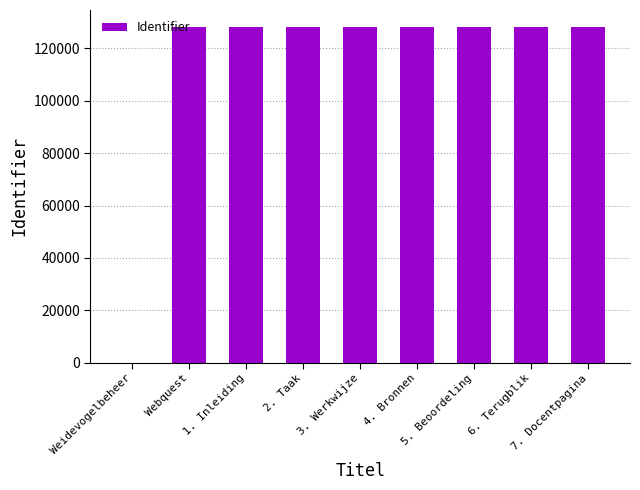

What is the sum of the values at 5. Beoordeling and 1. Inleiding?

256527